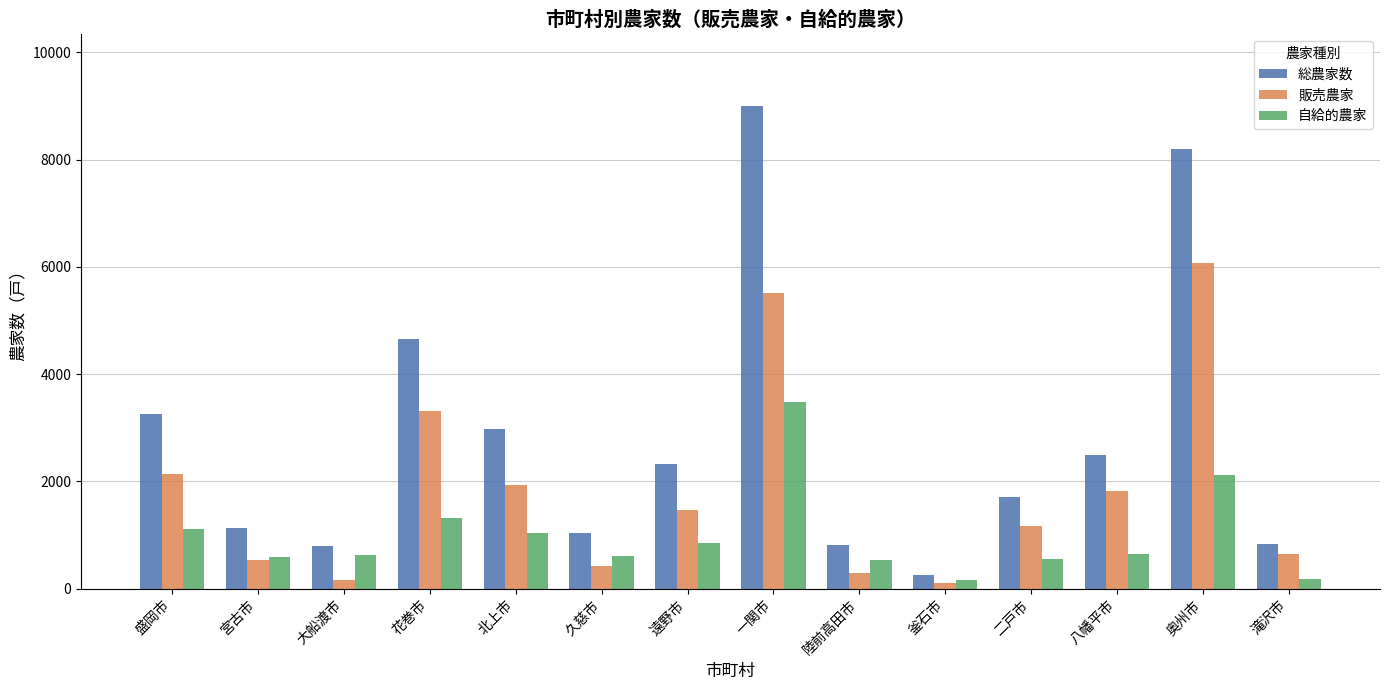

Which series has the widest spread of values?

総農家数